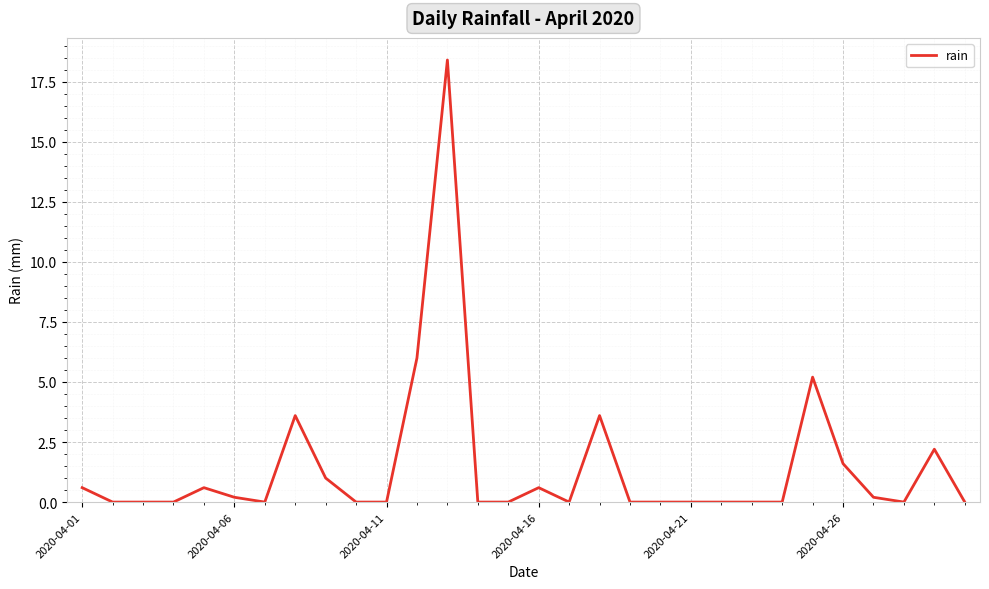

What is the greatest value displayed?

18.4